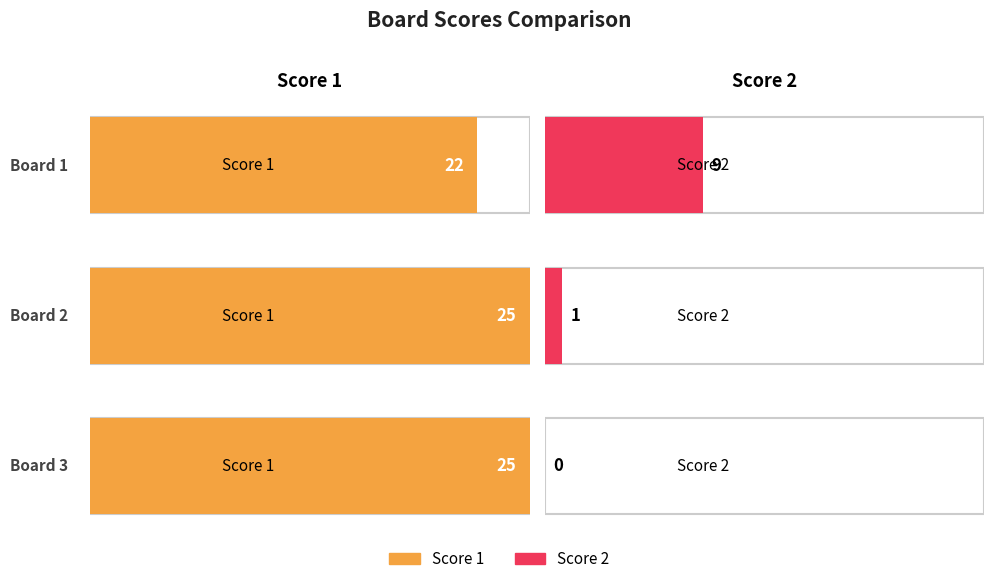

What is the value of the Score 1 bar at the 1st from the left?

22